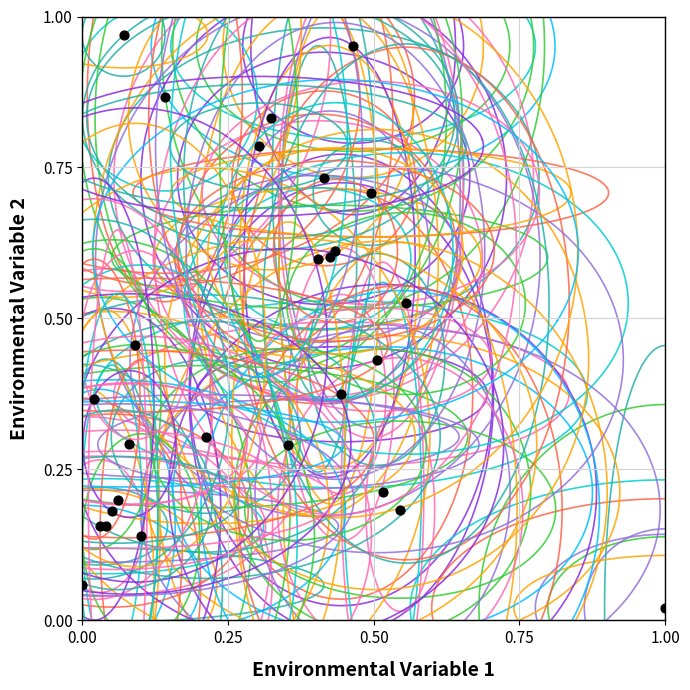

How many data points are displayed?

27